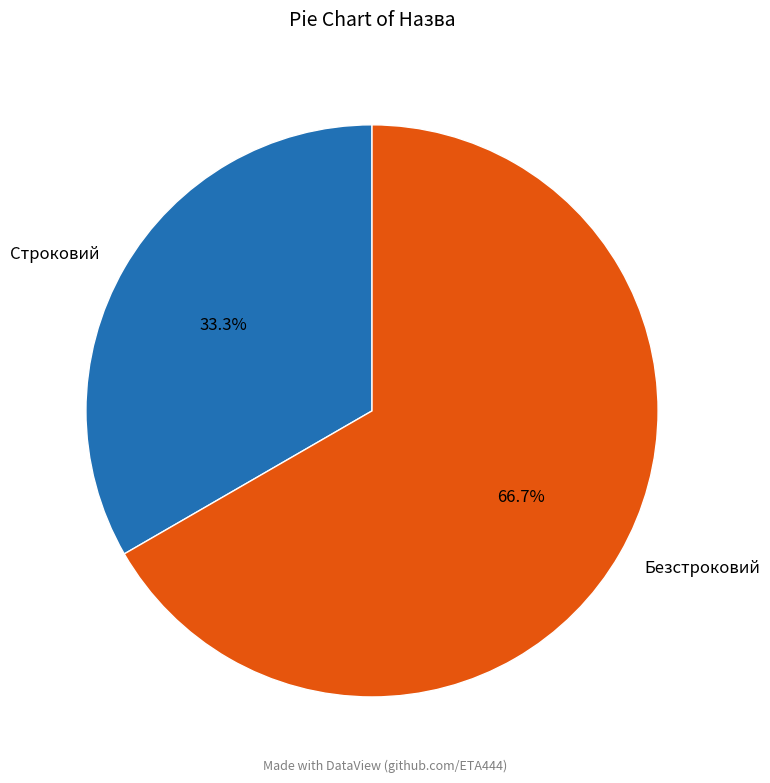

How many segments does this pie chart have?

2